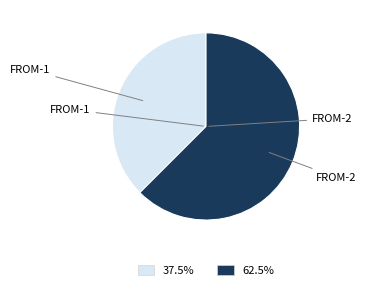

Is there any slice that represents more than half of the pie?

Yes